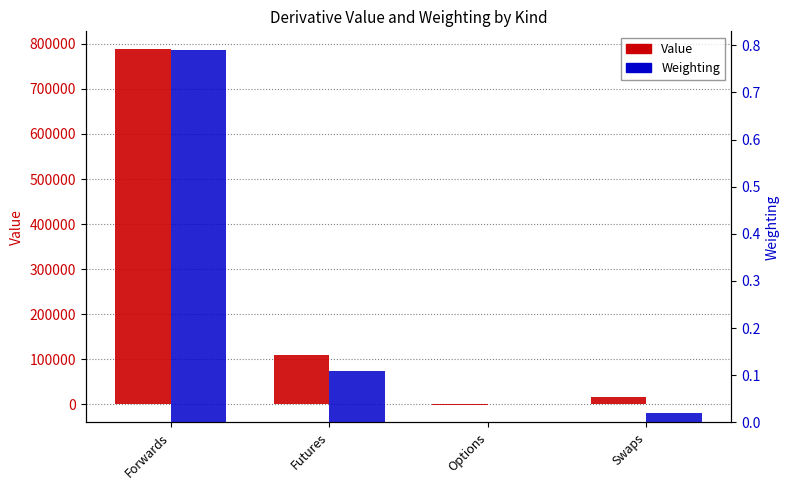

Rank the series at Futures from lowest to highest value.

Weighting, Value